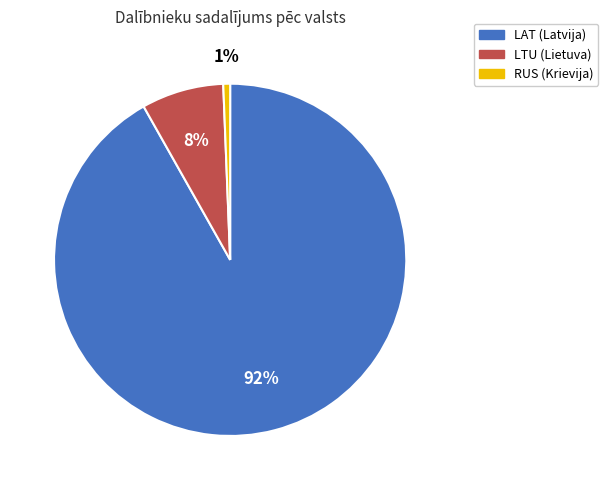

Which has a higher value, LAT or RUS?

LAT